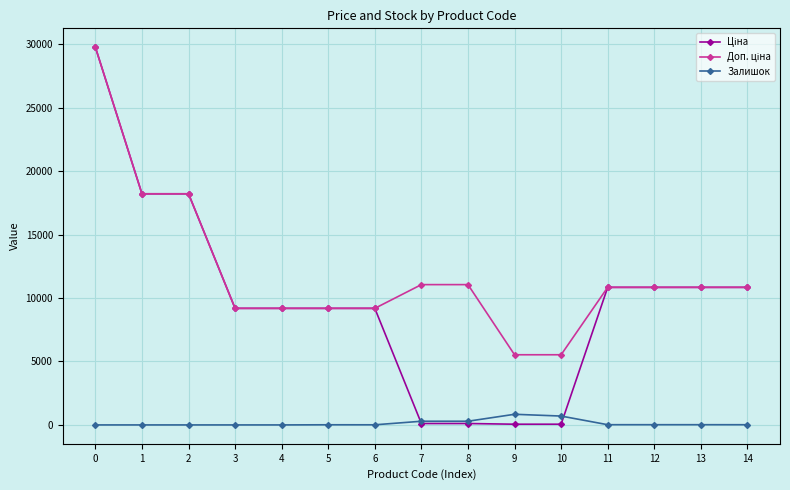

Does the chart have visible grid lines?

Yes